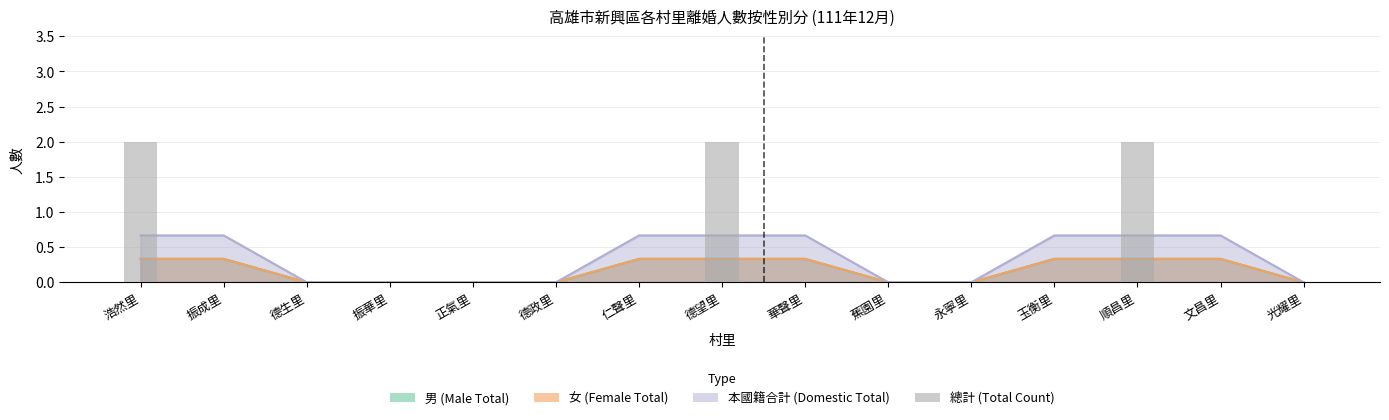

How many positive values are there?

3